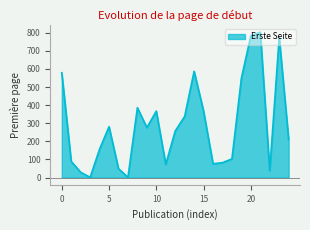

What is the sum of all values?

7257